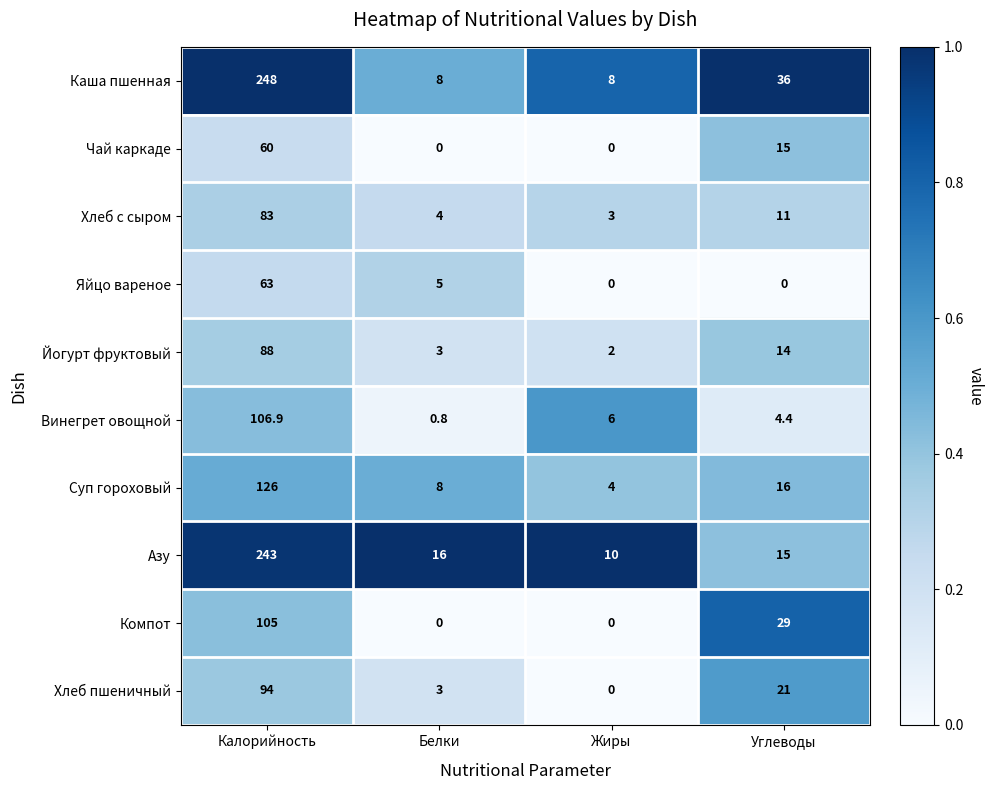

Is the value of Азу at Белки greater than the value of Чай каркаде at Углеводы?

Yes